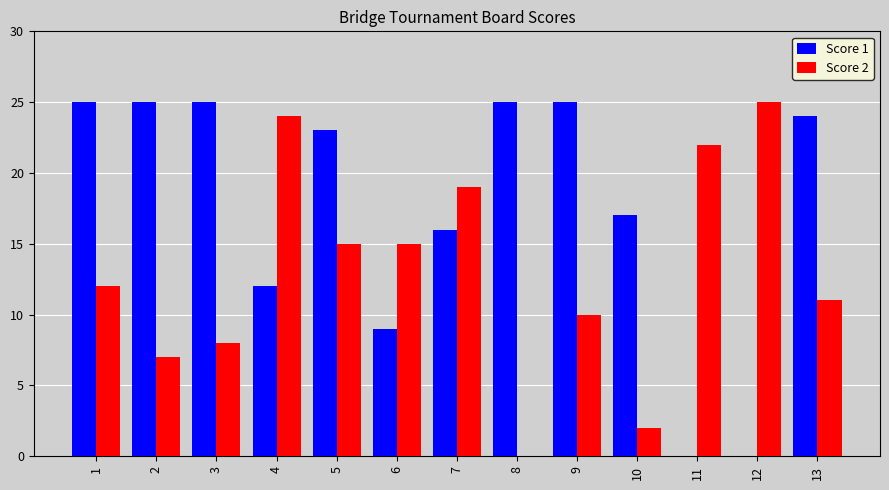

At which category is the sum across all series the highest?

5